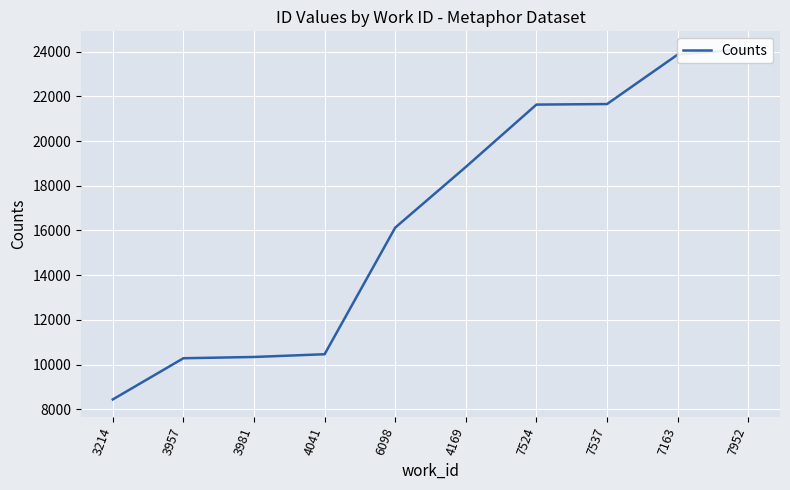

What is the minimum value shown in the chart?

8444